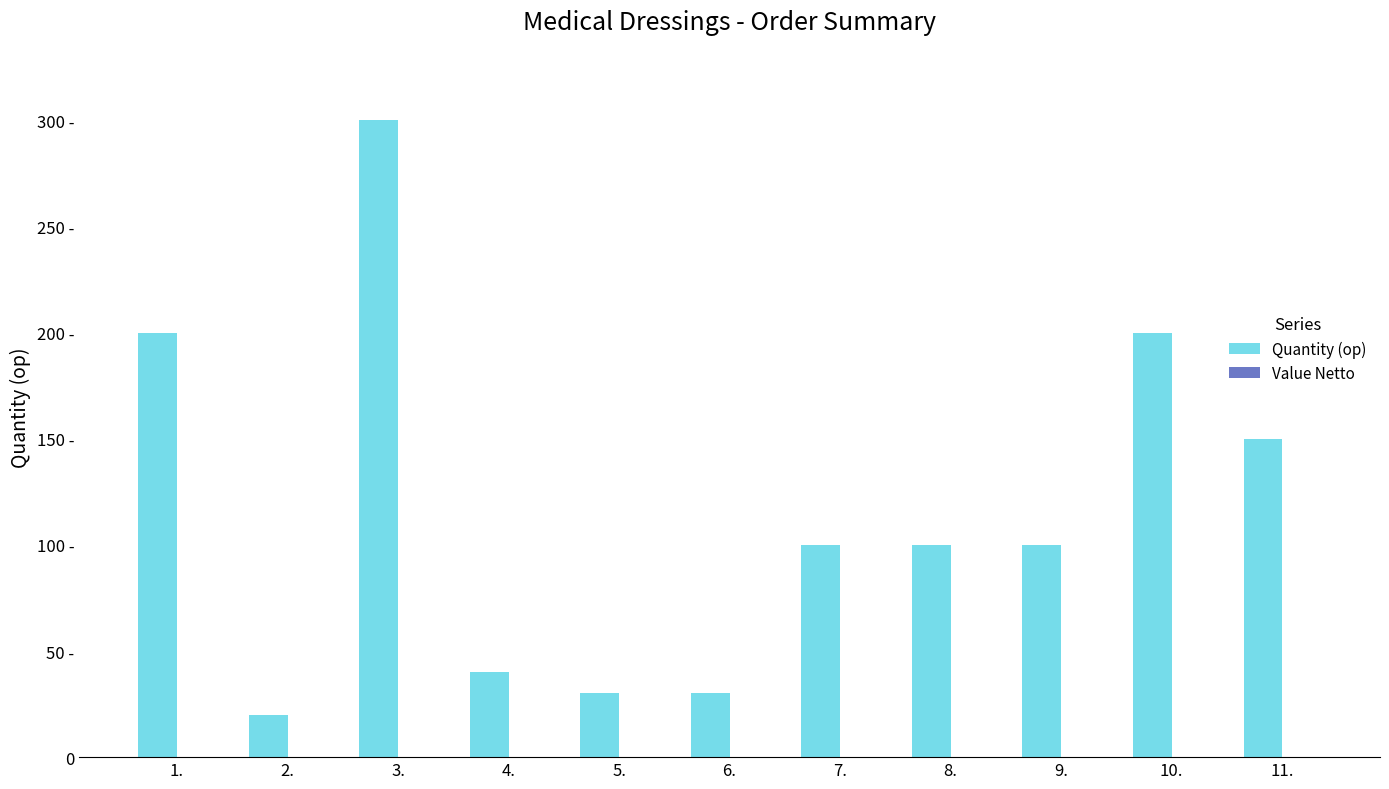

Reading left to right, extract all data points from this chart.

Quantity (op): 200	20	300	40	30	30	100	100	100	200	150
Value Netto: 0	0	0	0	0	0	0	0	0	0	0